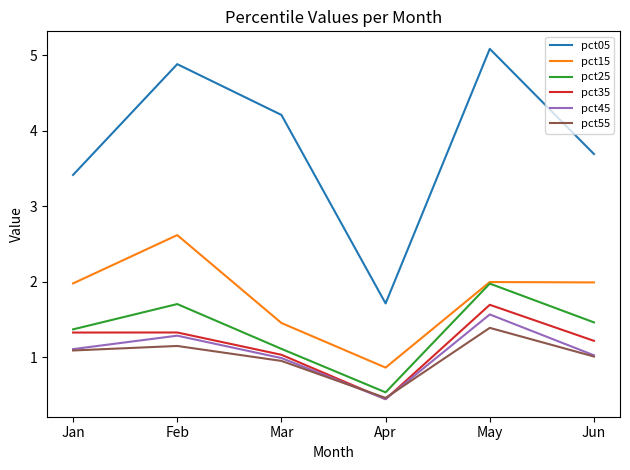

Reading left to right, transcribe all the data shown in this chart.

pct05: 3.4	4.9	4.2	1.7	5.1	3.7
pct15: 2.0	2.6	1.5	0.9	2.0	2.0
pct25: 1.4	1.7	1.1	0.5	2.0	1.5
pct35: 1.3	1.3	1.0	0.4	1.7	1.2
pct45: 1.1	1.3	1.0	0.4	1.6	1.0
pct55: 1.1	1.1	1.0	0.5	1.4	1.0